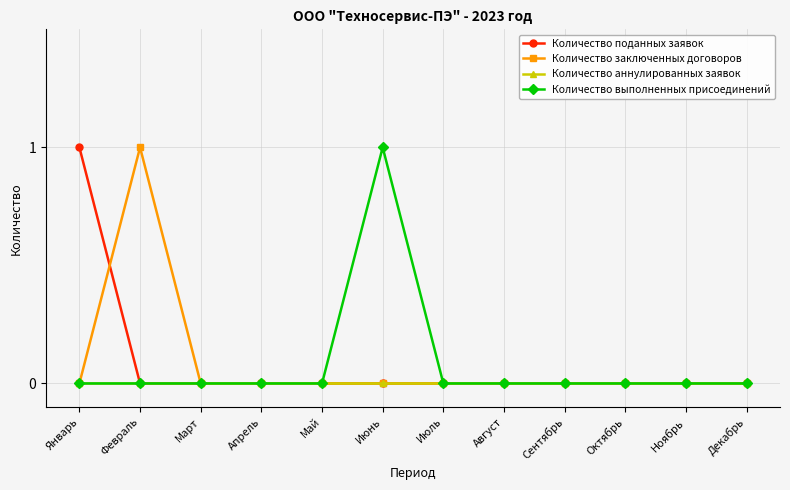

What position from the left is Март?

3